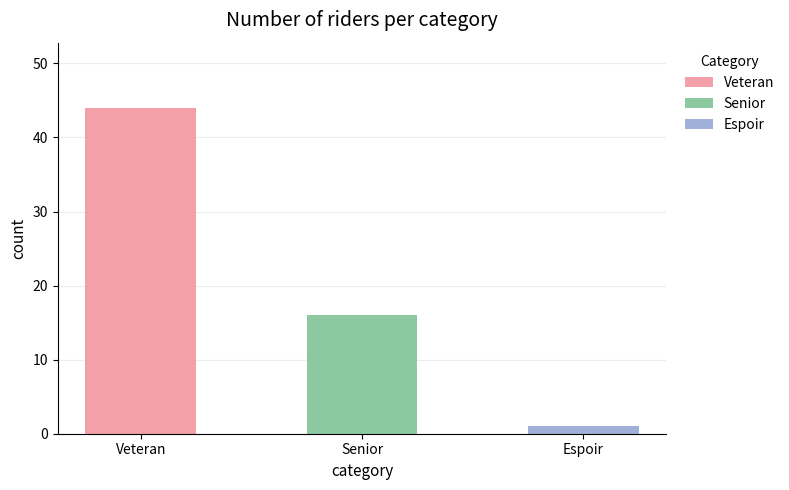

How many data points are less than 16?

1